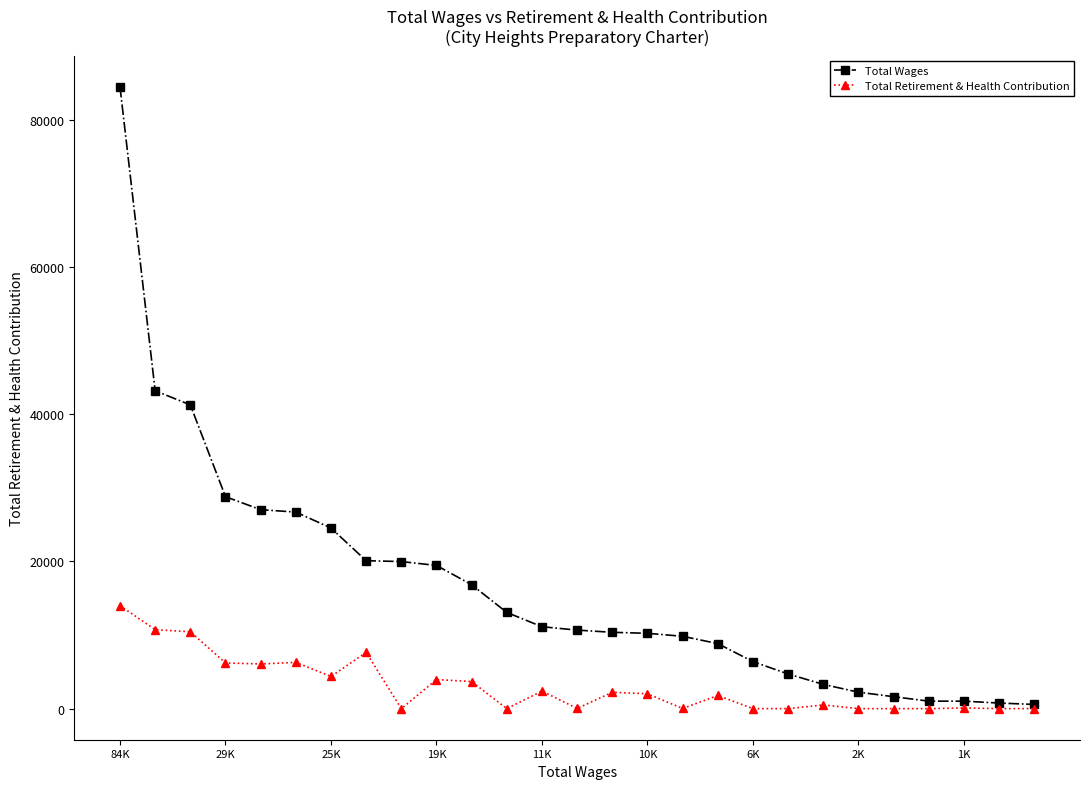

How many lines are shown in the chart?

2